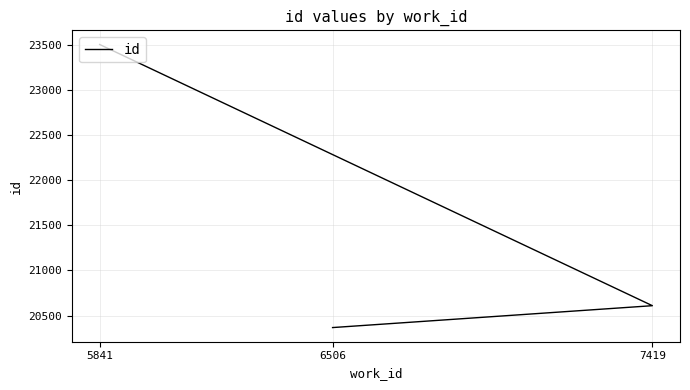

List the labels in order of value, largest first.

5841, 7419, 6506